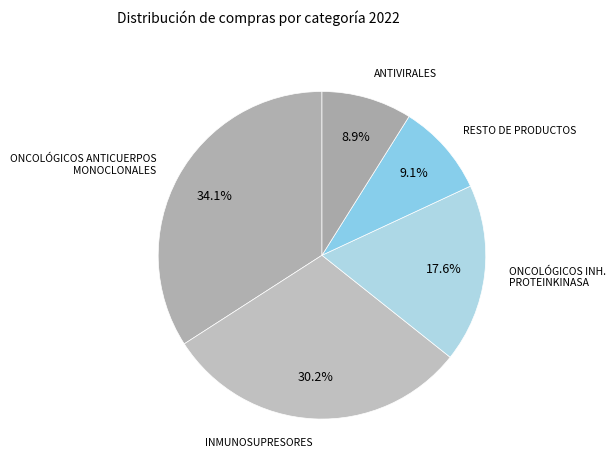

Count the number of slices in the pie.

5